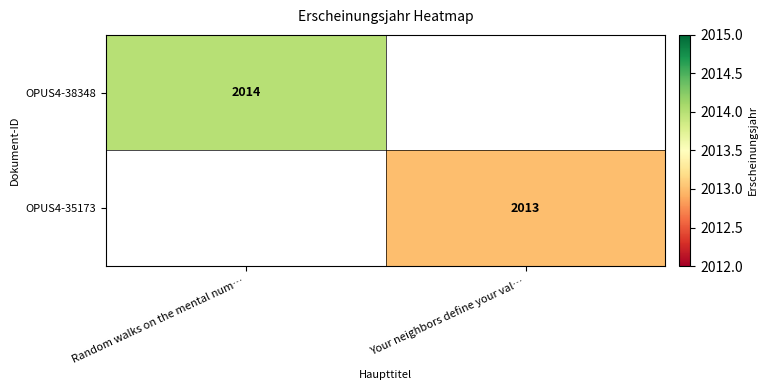

Is it true that OPUS4-35173 equals 2932 at Your neighbors define your val…?

False